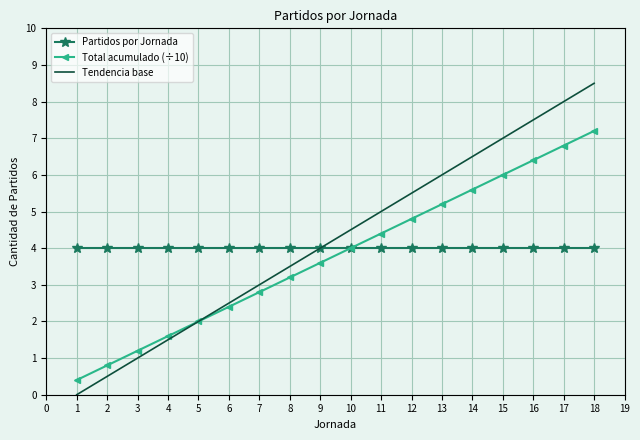

Is it true that Total acumulado (÷10) equals 3.8 at 6?

False